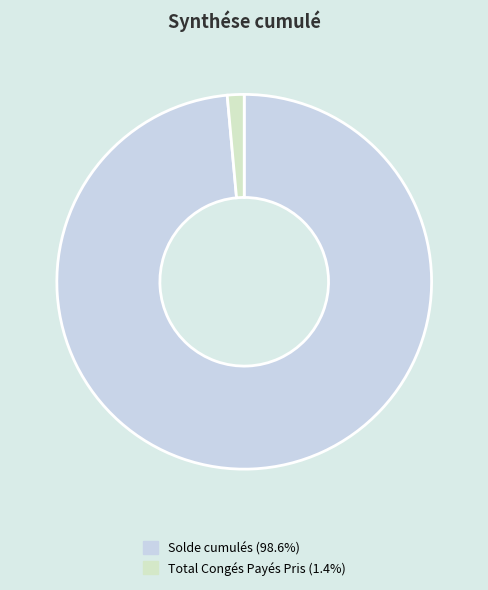

True or false: Total Congés Payés Pris accounts for 1% of the total.

True